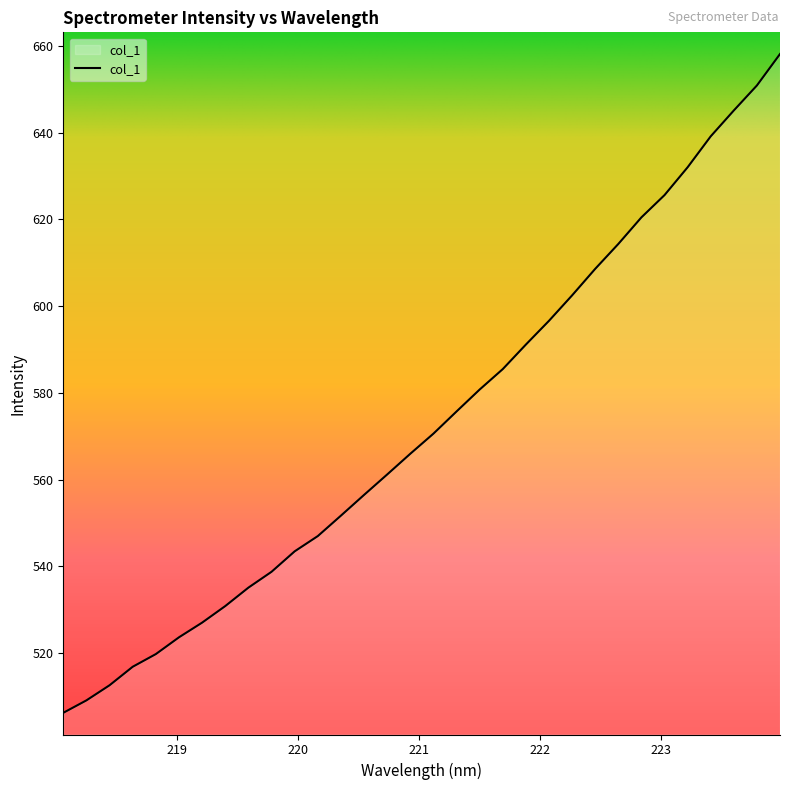

What is the greatest value displayed?

658.1